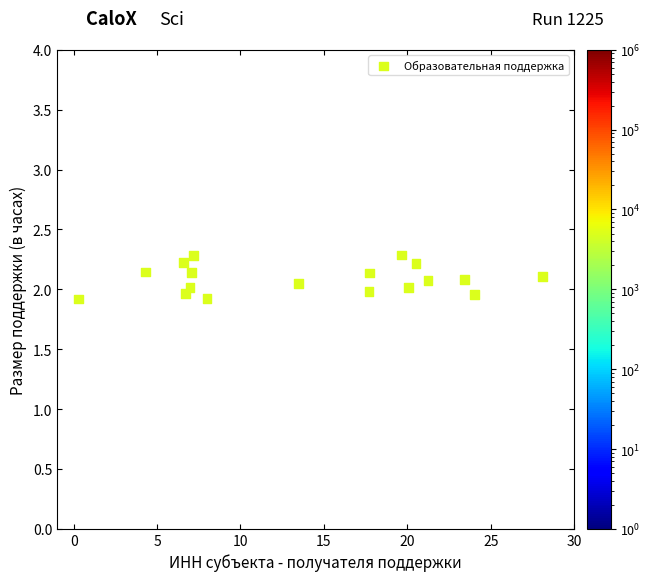

What is the range of X values (max minus min)?

27.8